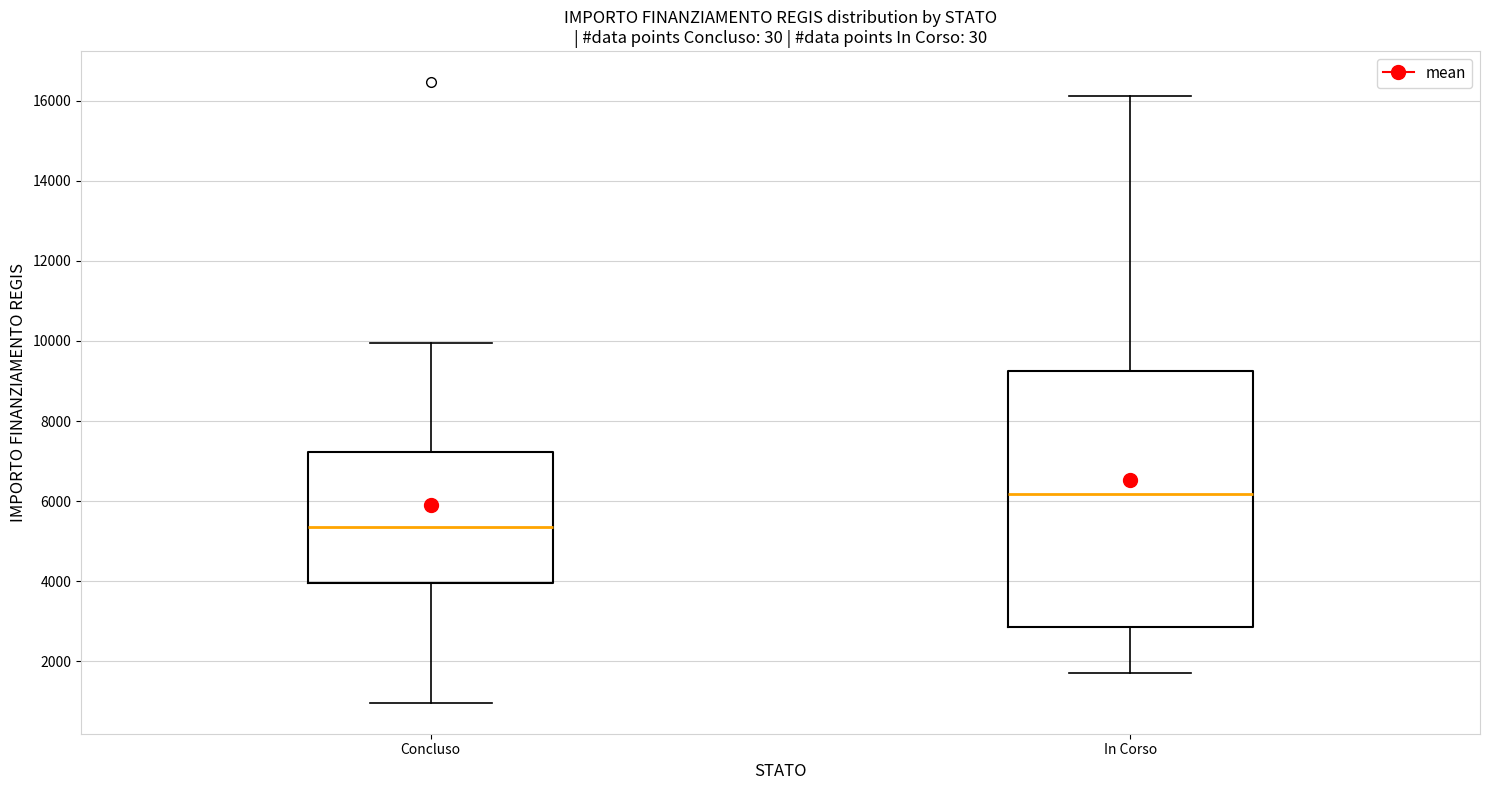

Reading left to right, transcribe this box plot: for each box, give where its median line is, the range the box spans, and where its two whiskers end, as read against the y-axis. The values are not printed on the chart, so give them approximately, as read against the axis.

Concluso: median 5400, box 4000 to 7200, whiskers 1000 to 10000
In Corso: median 6200, box 2800 to 9200, whiskers 1800 to 16200